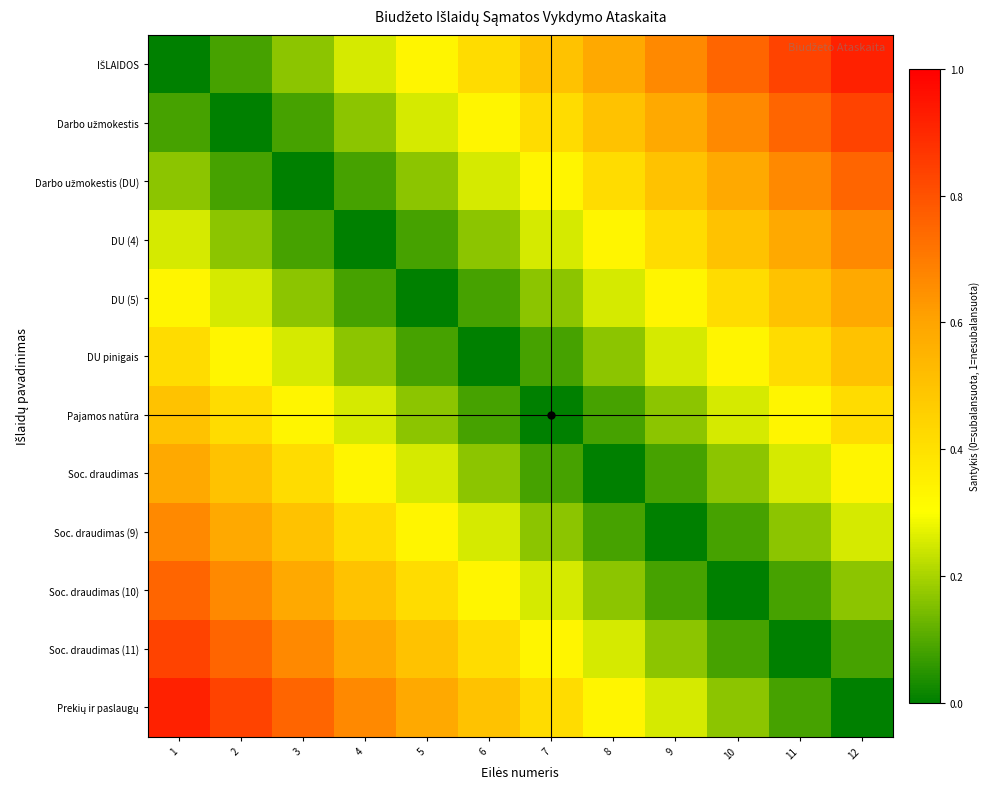

At how many categories does at least one series exceed 0?

12